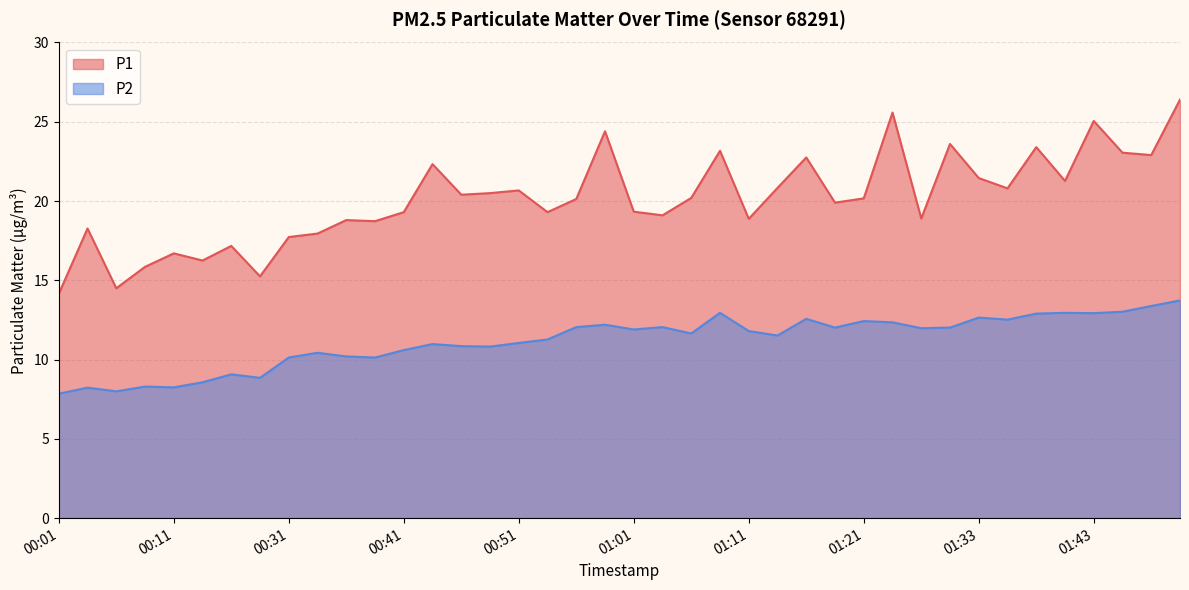

List the series in order of their overall mean, lowest first.

P2, P1